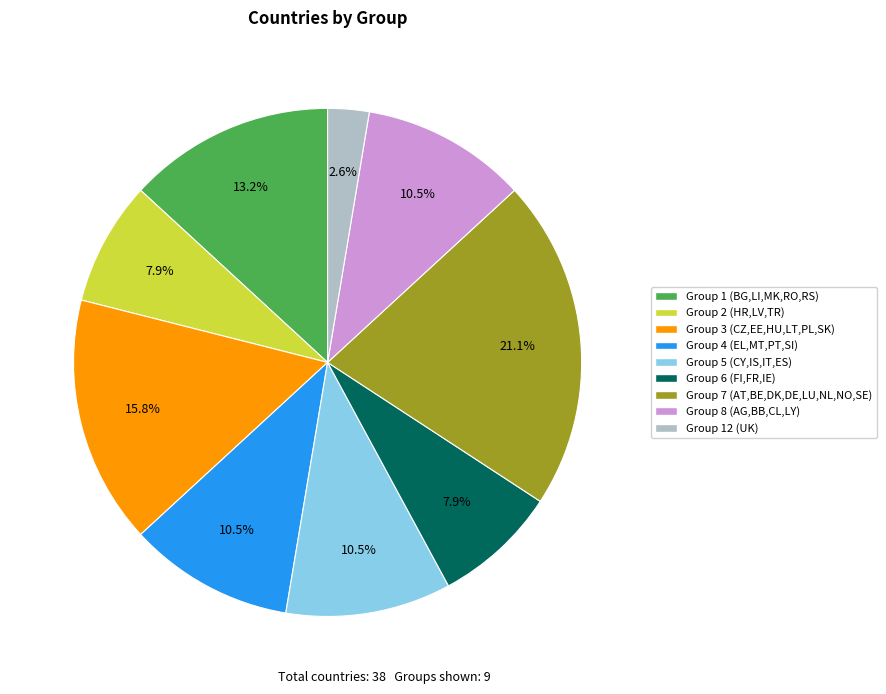

Approximately how many times larger is the value at Group 5 (CY,IS,IT,ES) compared to Group 1 (BG,LI,MK,RO,RS)?

0.8